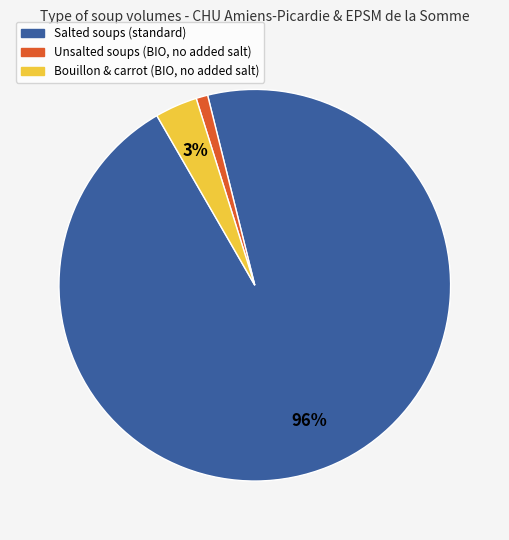

How many slices are in this pie chart?

3